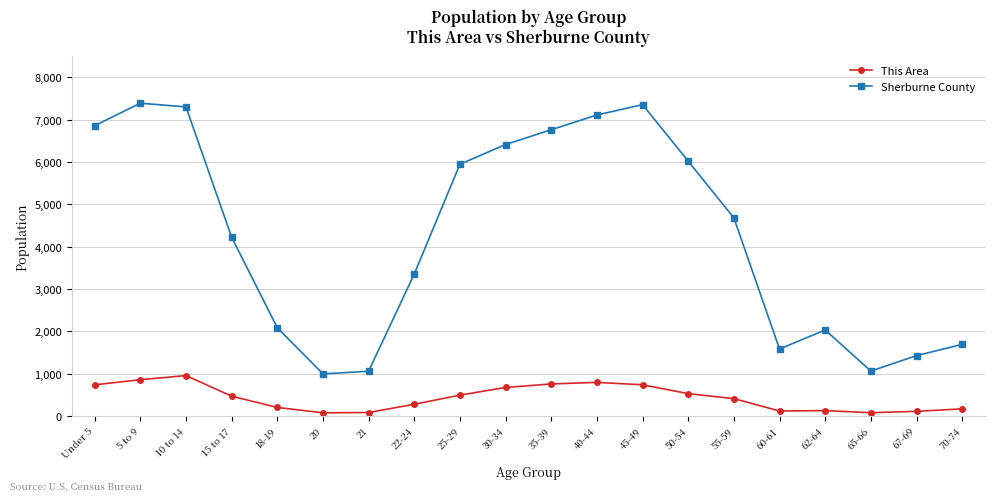

Which series has the widest spread of values?

Sherburne County